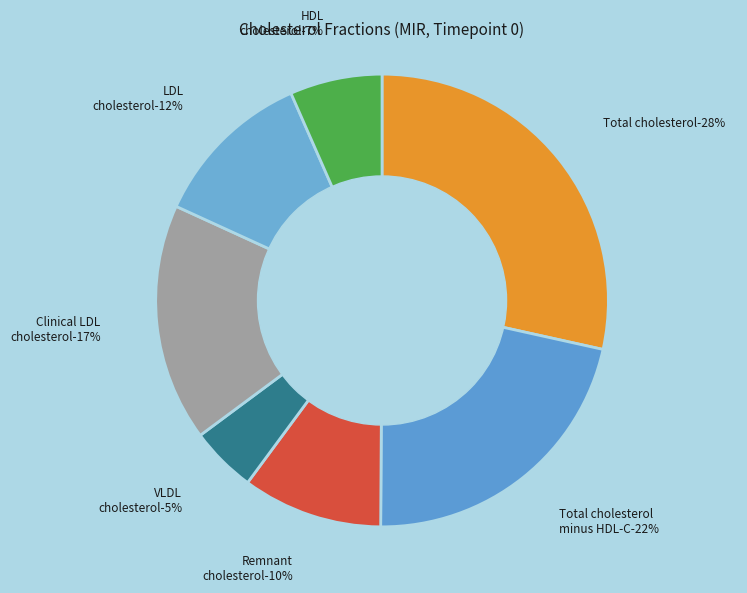

True or false: LDL cholesterol accounts for 12% of the total.

True